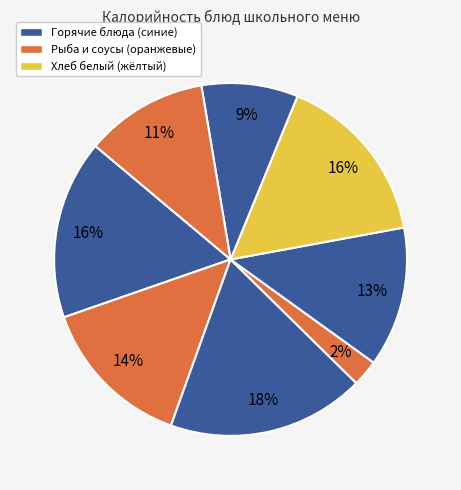

How many segments does this pie chart have?

8